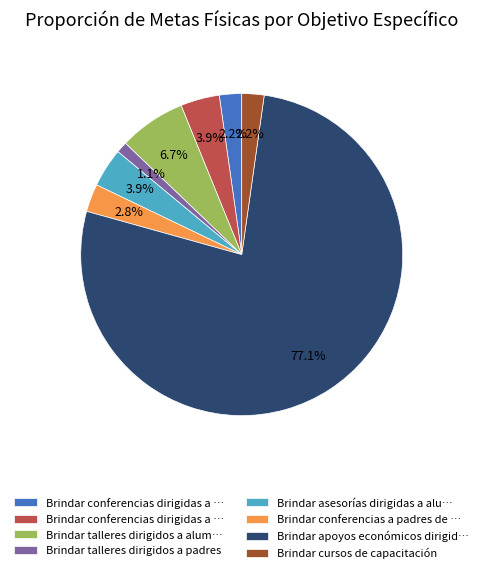

How many segments does this pie chart have?

8